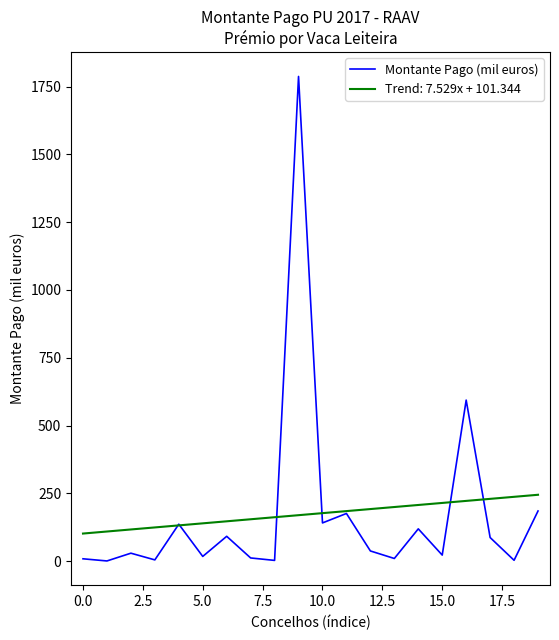

What is the highest value of the Montante Pago (mil euros) series?

1787.8